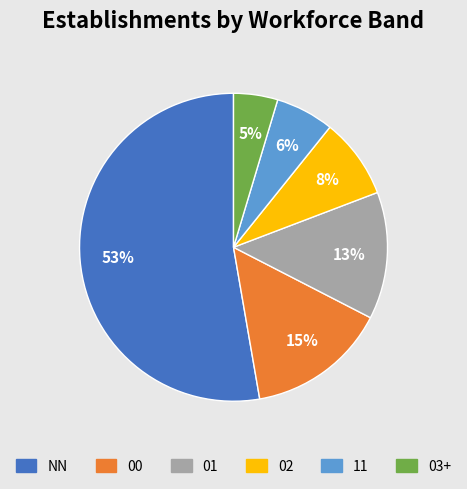

Rank the categories by value from lowest to highest.

03+, 11, 02, 01, 00, NN